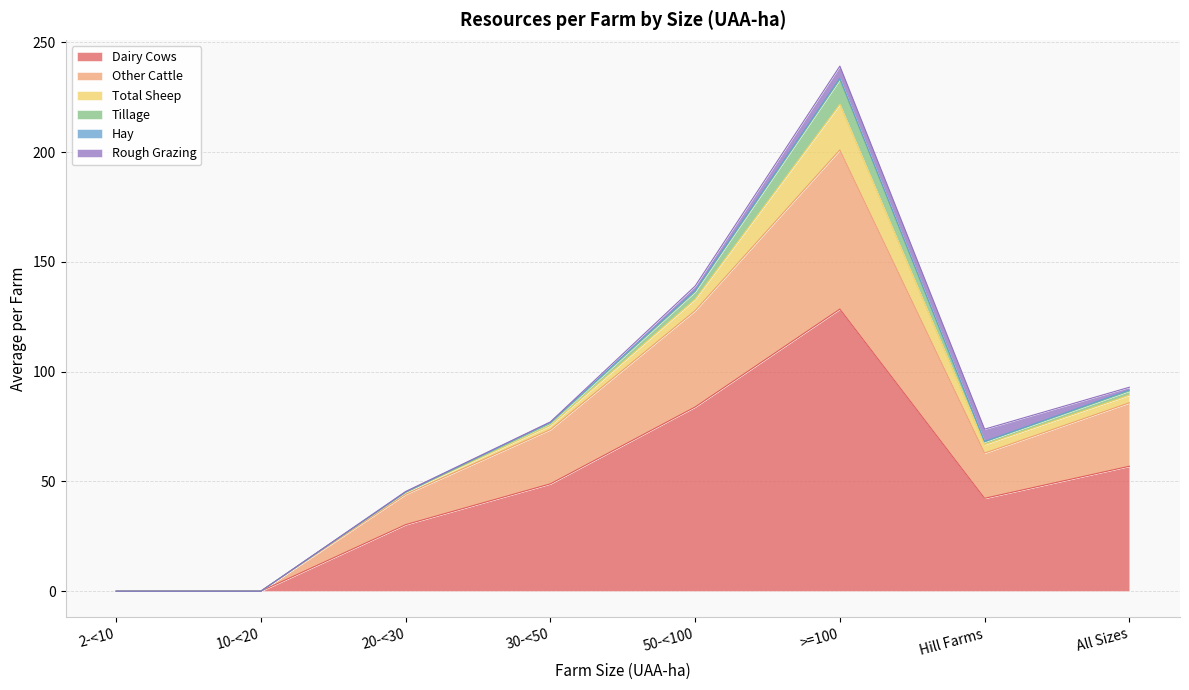

Reading right to left, list all the values displayed in this chart.

Dairy Cows: 56.9	42.3	128.5	83.9	48.9	30.3	0.0	0.0
Other Cattle: 28.9	20.6	72.5	43.9	24.7	13.8	0.0	0.0
Total Sheep: 3.5	3.9	20.8	5.2	1.9	0.9	0.0	0.0
Tillage: 1.9	1.2	11.3	3.4	0.9	0.0	0.0	0.0
Hay: 0.4	0.2	0.6	0.5	0.5	0.2	0.0	0.0
Rough Grazing: 1.3	5.6	5.5	2.1	0.2	0.2	0.0	0.0